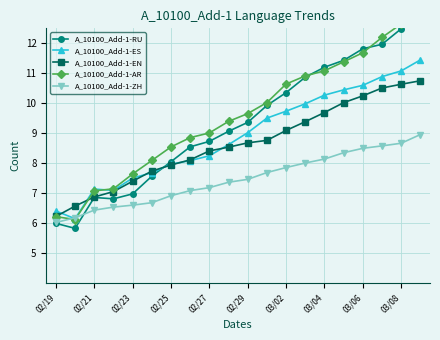

The value of A_10100_Add-1-RU at 15 is 11.4. True or false?

True